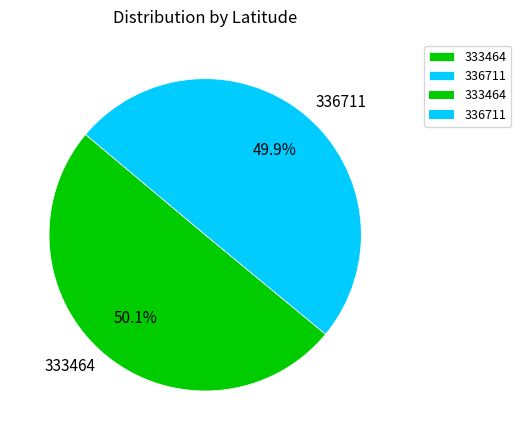

Combined, what portion of the pie is 336711 and 333464?

100.0%